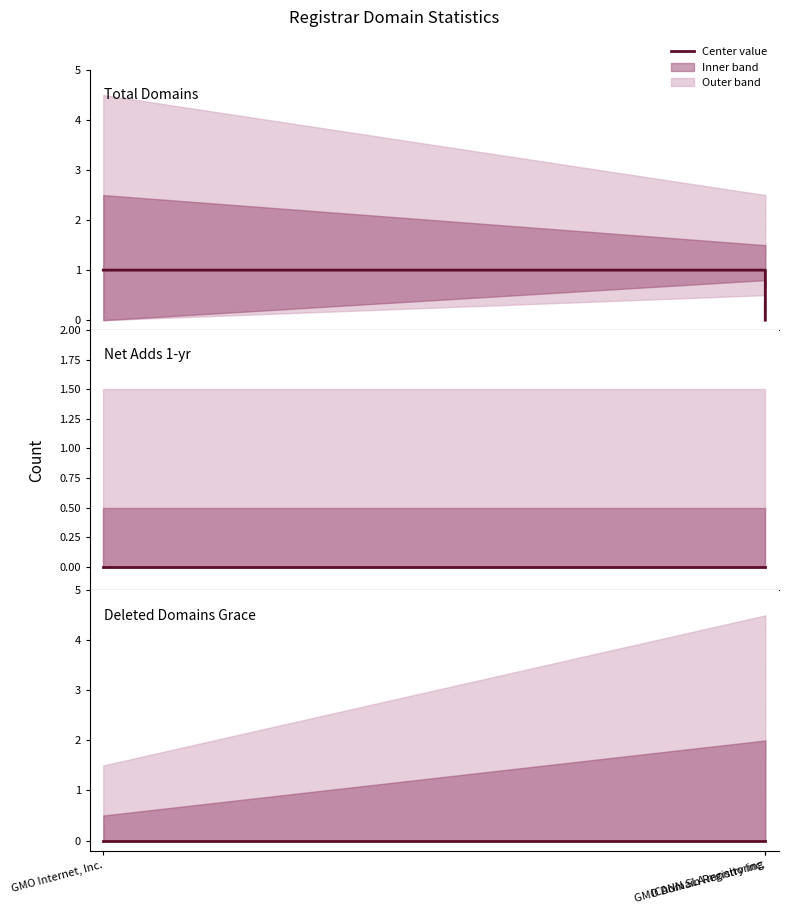

Which label corresponds to the largest value in the chart?

GMO Internet, Inc.